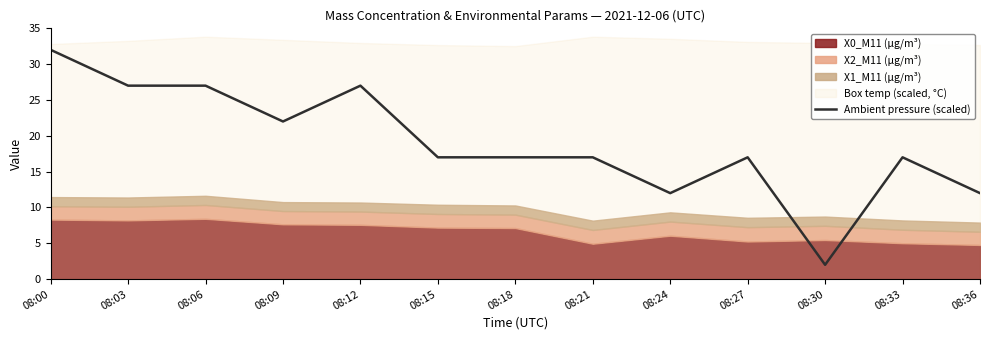

Which category has the highest value across all series?

08:00